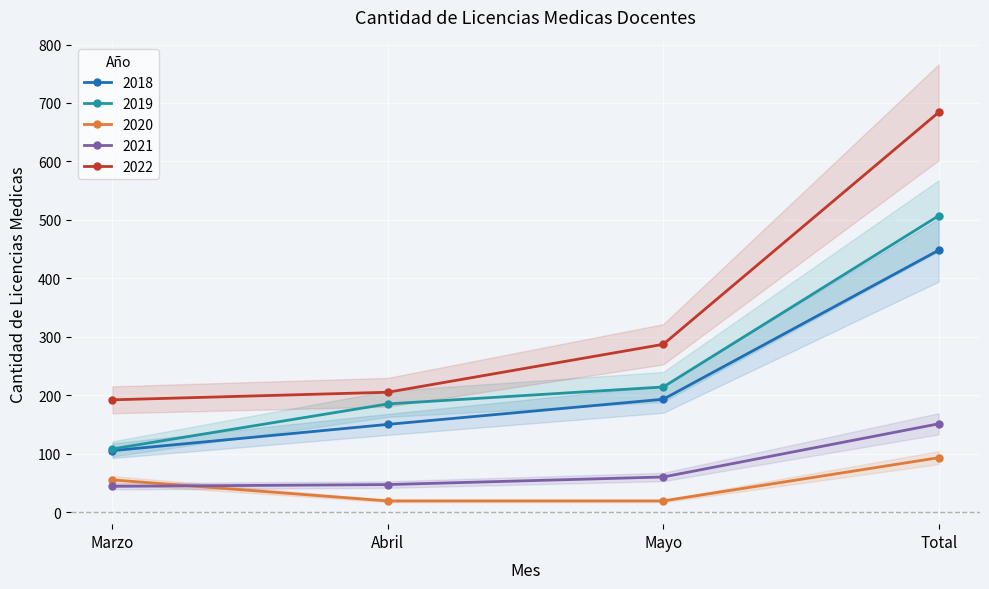

What is the difference between the maximum and minimum values in the 2020 series?

74